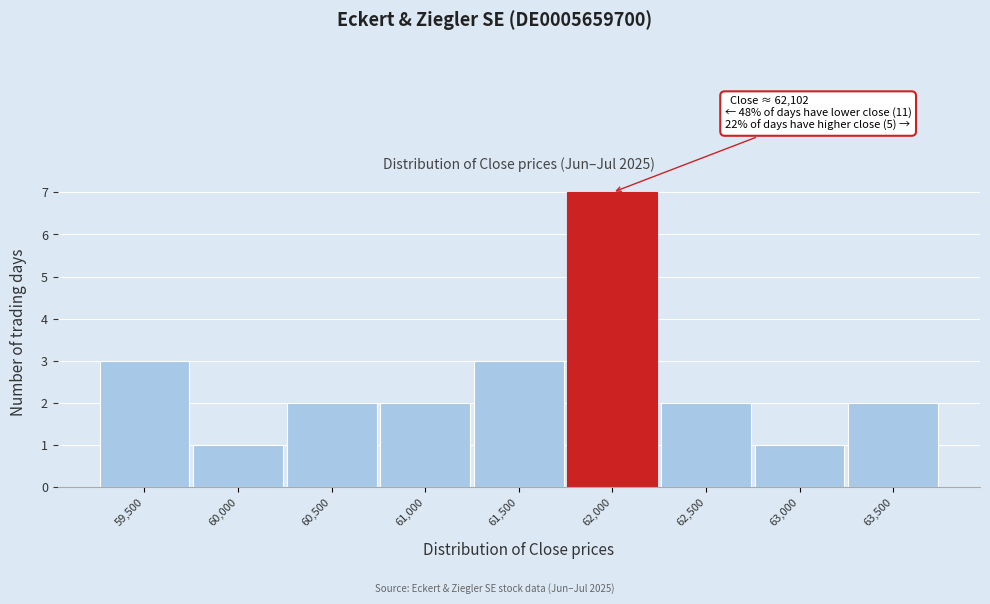

Reading left to right, what are all the values shown in this chart?

59,500=3	60,000=1	60,500=2	61,000=2	61,500=3	62,000=7	62,500=2	63,000=1	63,500=2